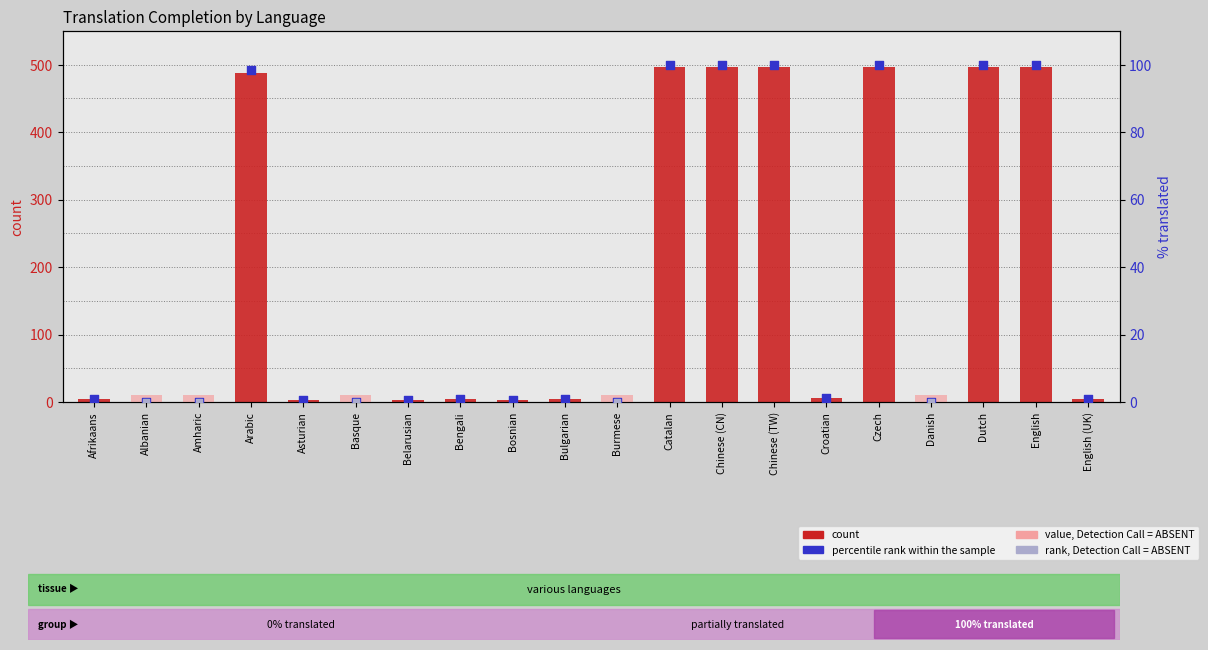

Which series has the largest total across all categories?

translated words (count)